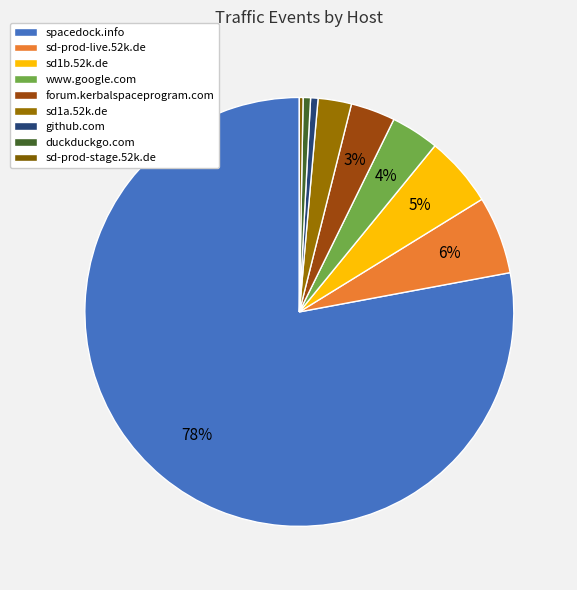

How many slices are in this pie chart?

9